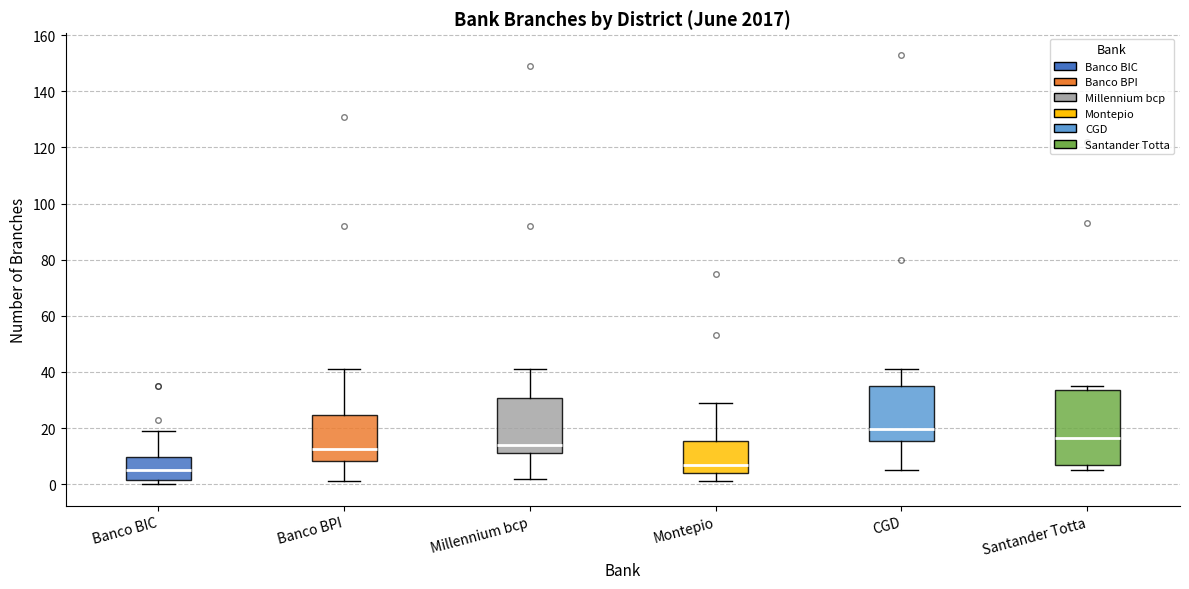

Where is the lower edge of the box for Banco BPI on the y-axis? The values are not printed on the chart, so give them approximately, as read against the axis.

8